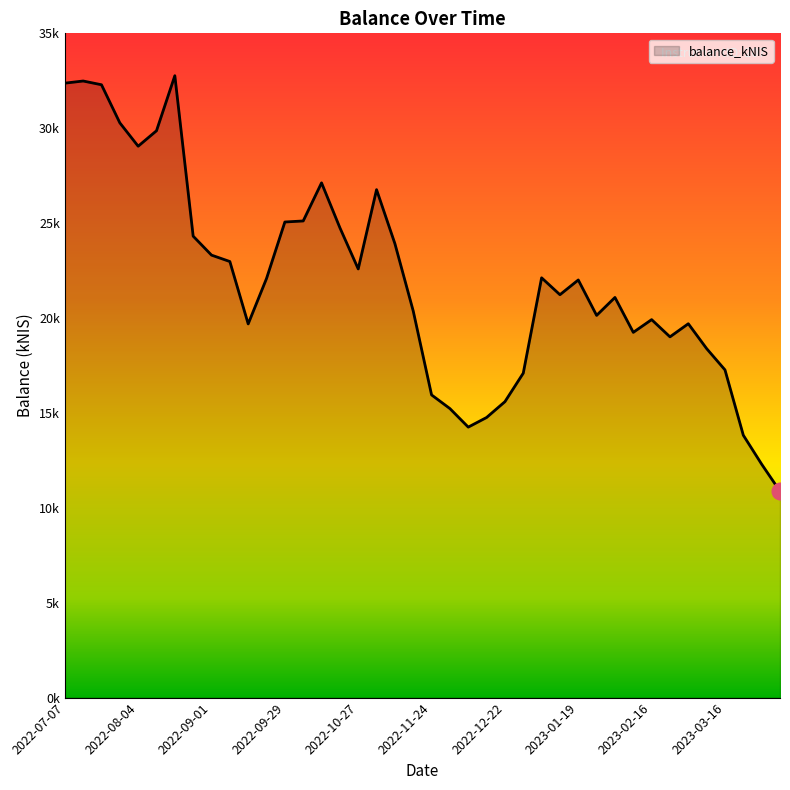

Reading right to left, transcribe all the data shown in this chart.

10874.4	12297.9	13823.5	17266.8	18387.6	19698.9	19008.0	19915.8	19245.1	21084.1	20138.9	22004.7	21228.6	22118.8	17094.3	15591.9	14758.9	14252.0	15228.6	15948.1	20368.6	23920.0	26763.6	22586.4	24757.8	27122.0	25114.5	25059.5	22082.3	19690.2	22976.6	23314.1	24312.5	32767.2	29867.3	29052.8	30284.2	32290.6	32488.2	32374.8